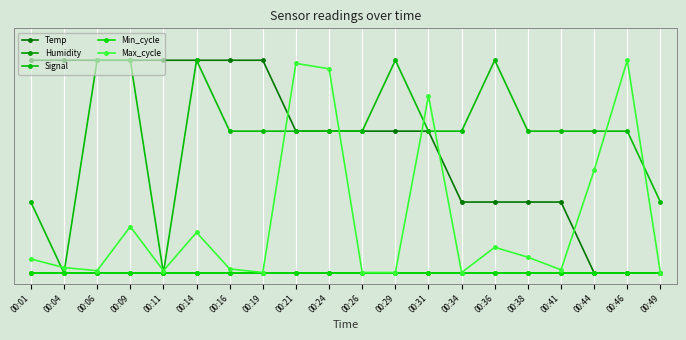

Does the chart have visible grid lines?

Yes